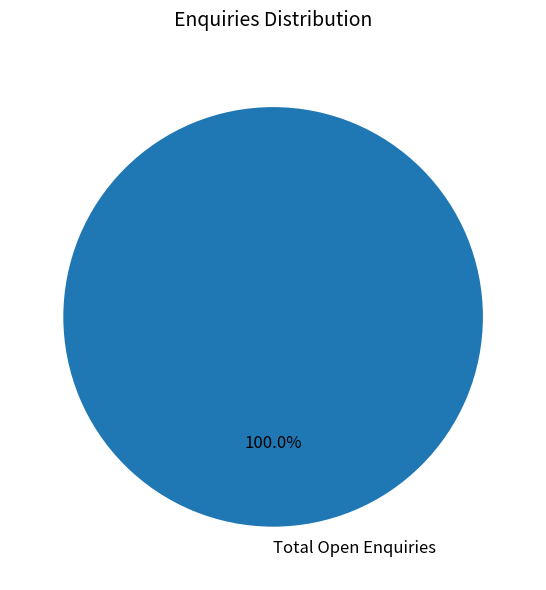

Rank the categories by value from highest to lowest.

Total Open Enquiries